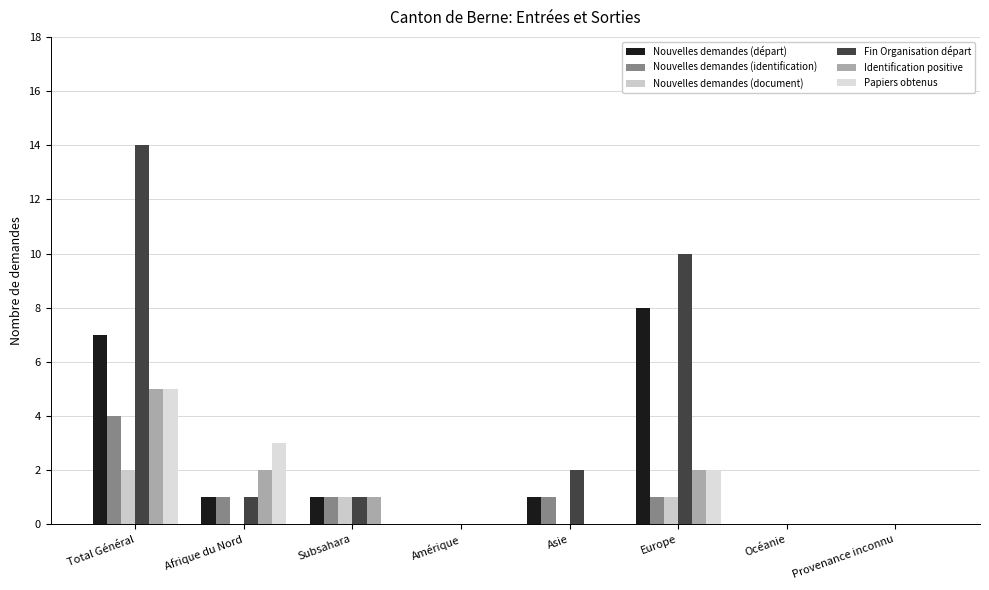

Reading right to left, extract all data points from this chart.

Nouvelles demandes (départ): 0	0	8	1	0	1	1	7
Nouvelles demandes (identification): 0	0	1	1	0	1	1	4
Nouvelles demandes (document): 0	0	1	0	0	1	0	2
Fin Organisation départ: 0	0	10	2	0	1	1	14
Identification positive: 0	0	2	0	0	1	2	5
Papiers obtenus: 0	0	2	0	0	0	3	5